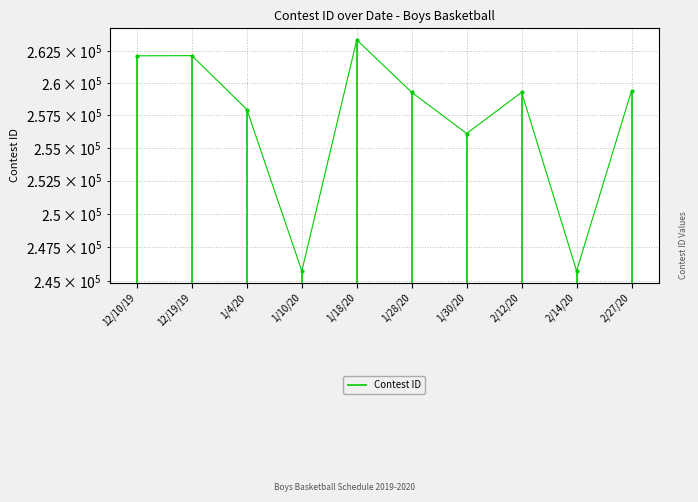

What is the label of the 9th point from the left?

2/14/20